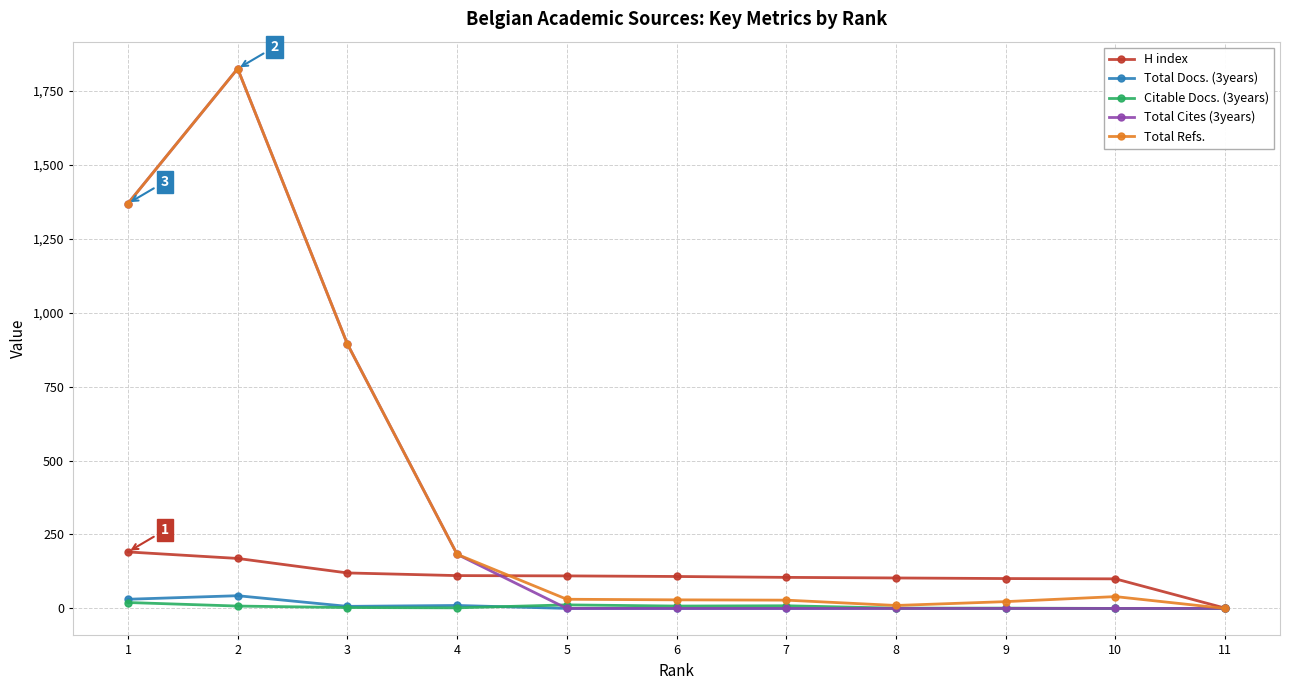

The value of Total Refs. at 1 is 2080. True or false?

False